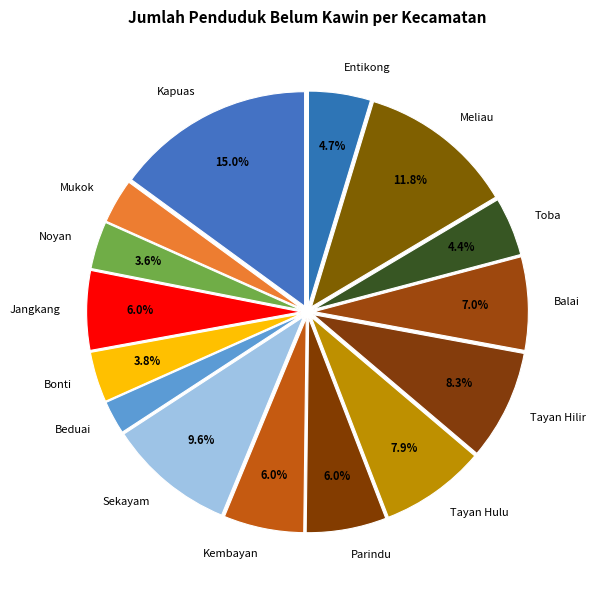

Is the sum of Kembayan and Mukok greater than half?

No